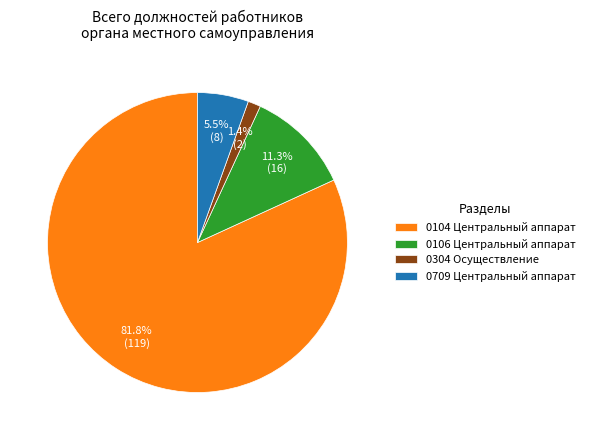

What percentage do 0104 Центральный аппарат and 0106 Центральный аппарат together represent?

93.1%